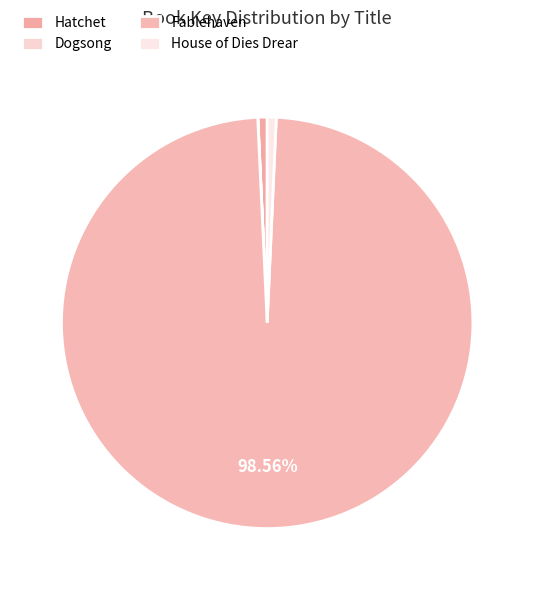

What percentage is the Hatchet slice, to the nearest percent?

1%